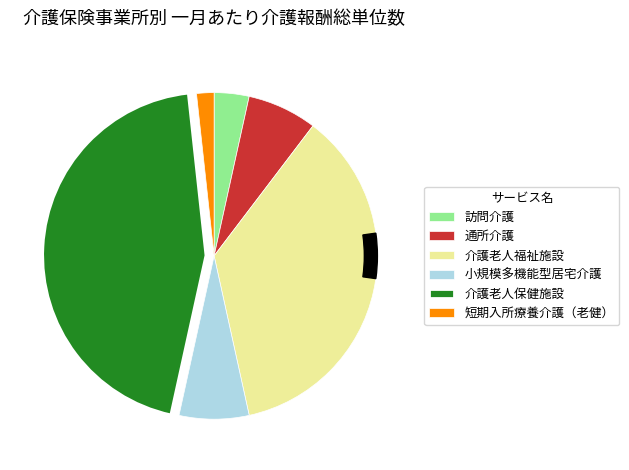

To the nearest percent, what portion does 短期入所療養介護（老健） represent?

2%